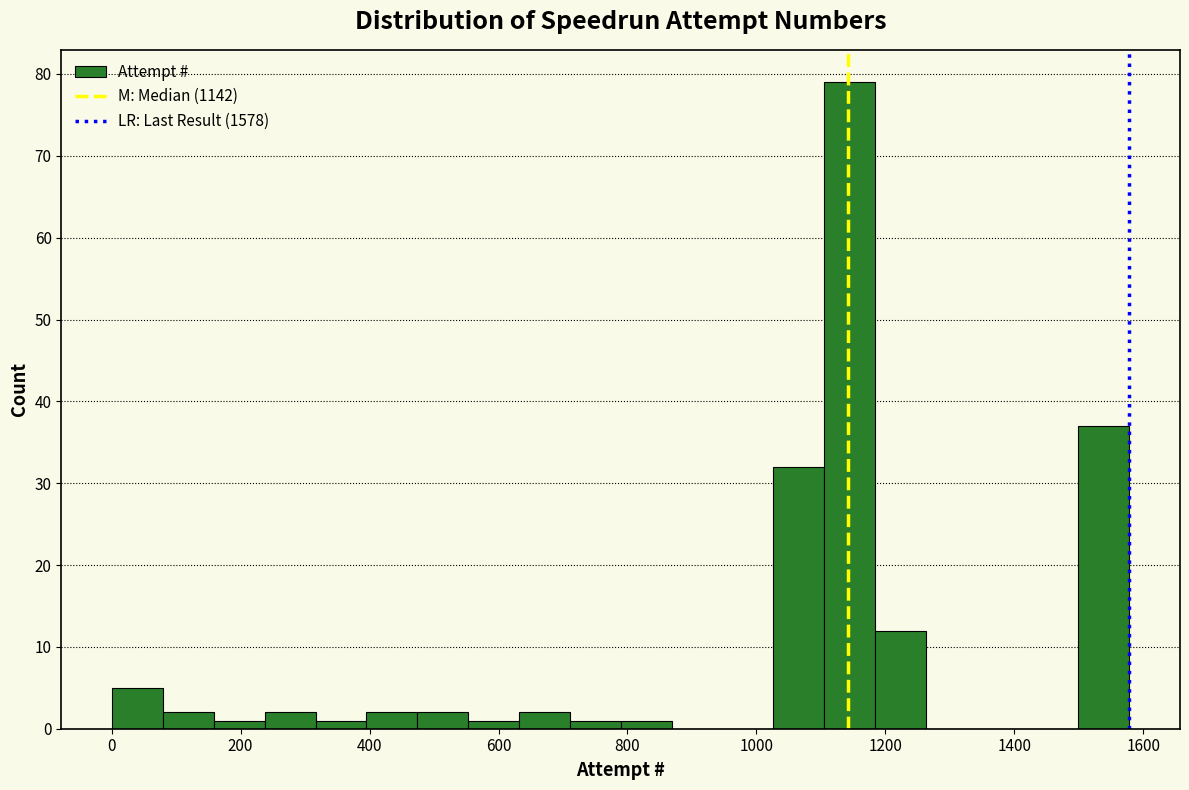

Read against the x-axis, roughly where is the centre of the tallest bar?

1140